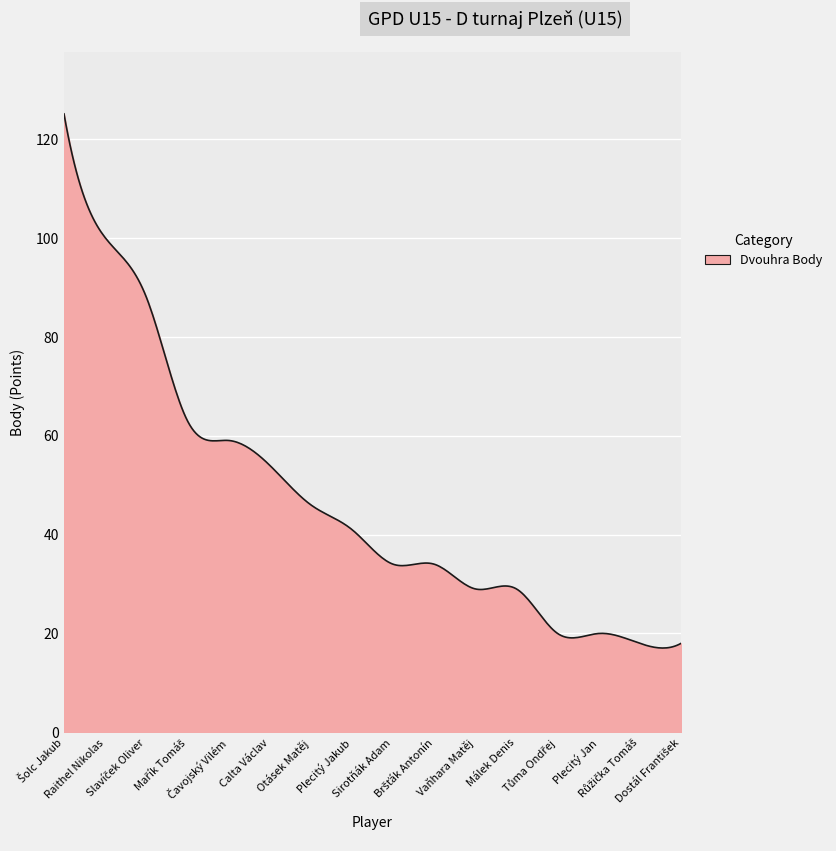

How many lines are shown in the chart?

1